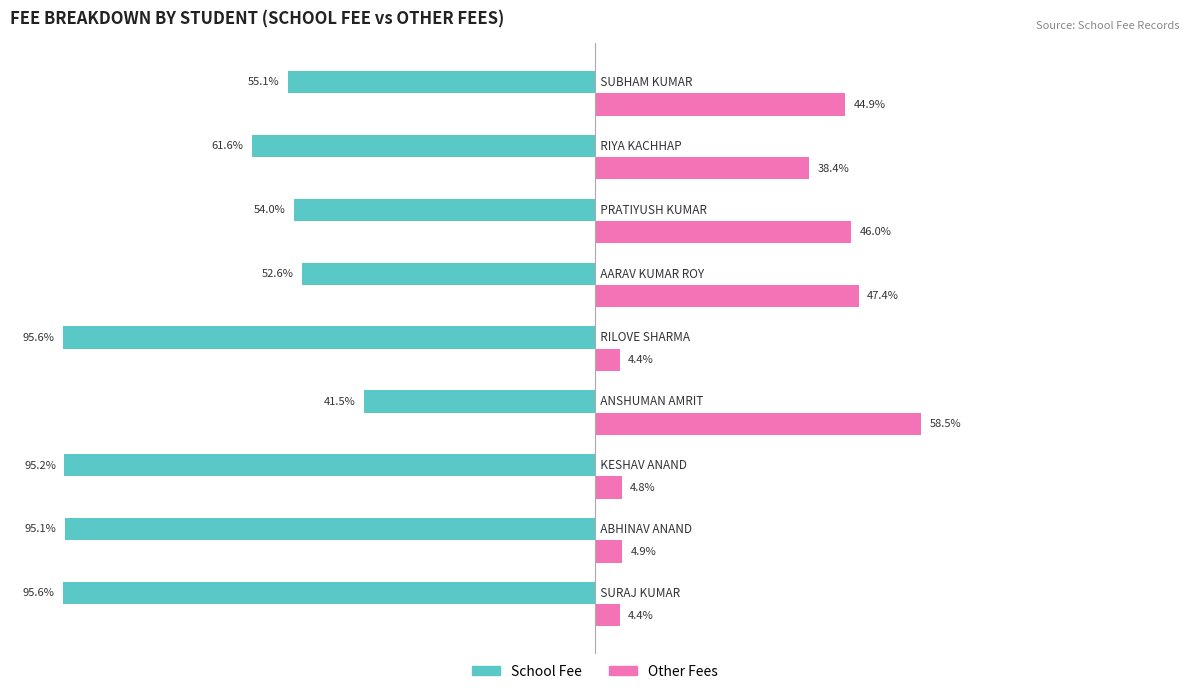

List the series in order of their peak value, lowest first.

School Fee, Other Fees